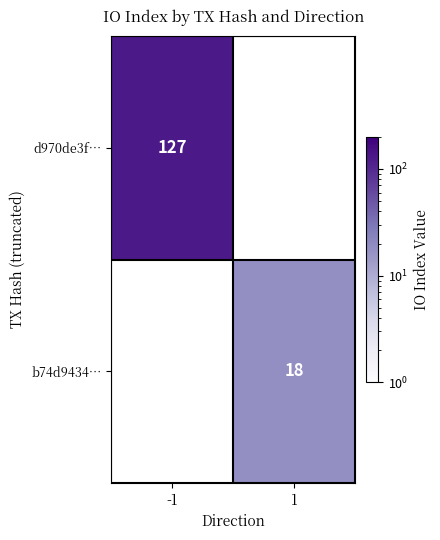

The b74d9434… series shows 18 at 1. True or false?

True